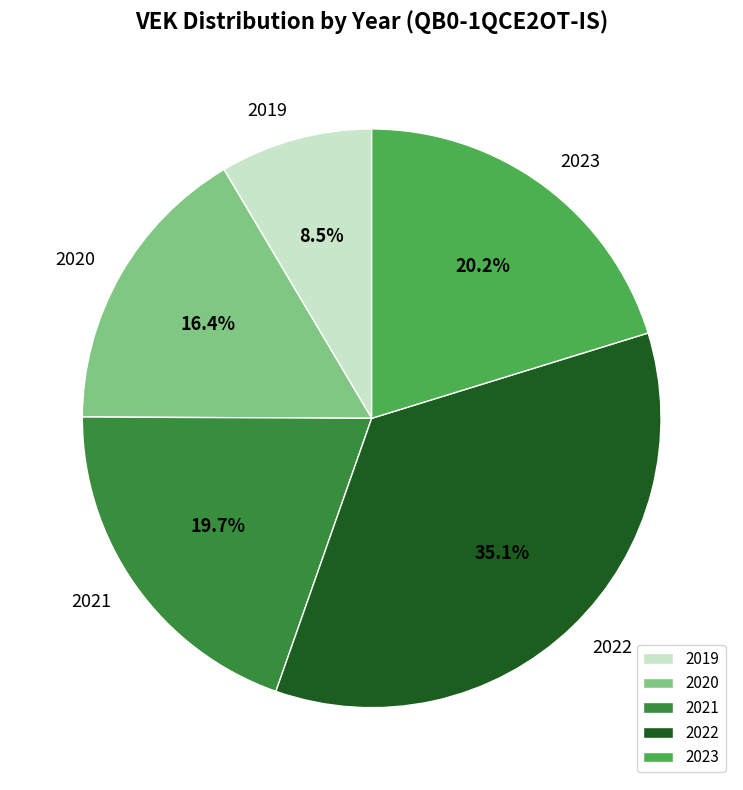

Is there any slice that represents more than half of the pie?

No